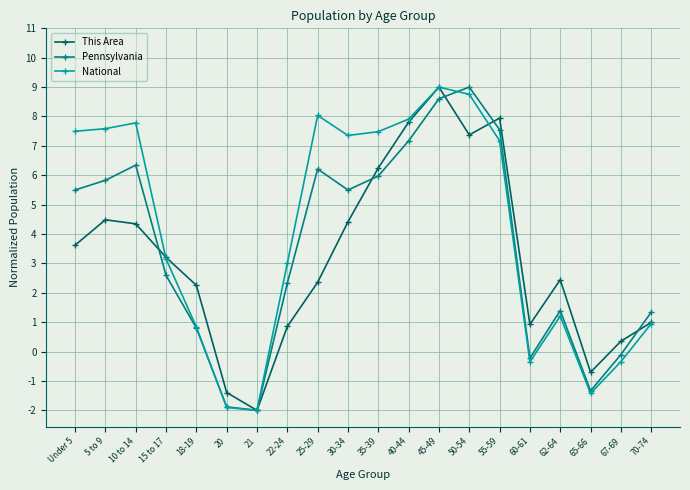

What is the highest value of the National series?

9.0